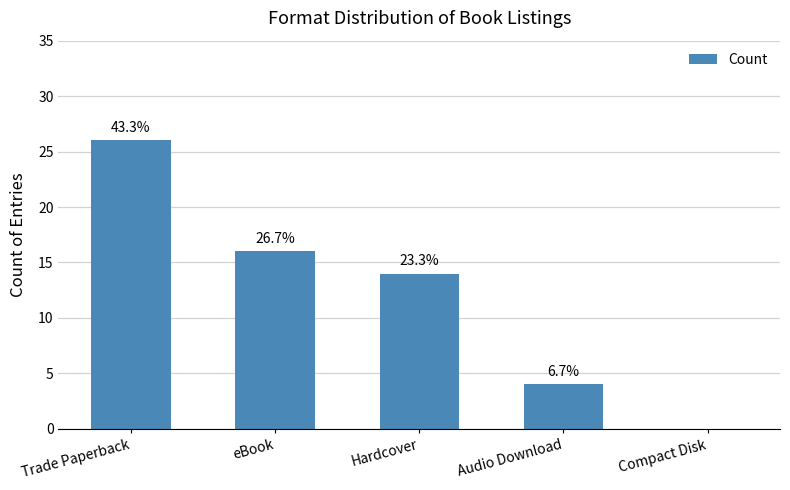

At which category does the chart reach its minimum across all series?

Compact Disk